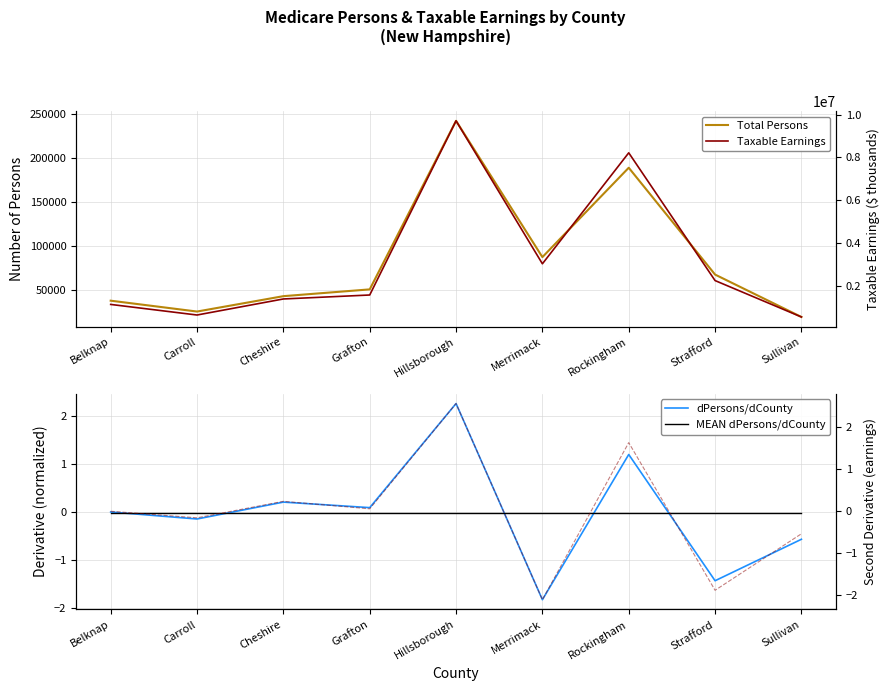

At which label does Taxable Earnings first exceed 1581373?

Hillsborough